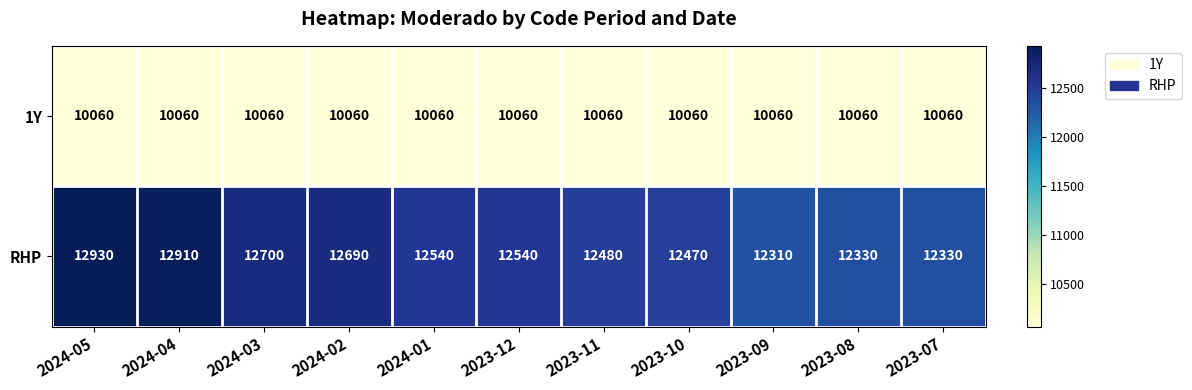

Reading left to right, transcribe all the data shown in this chart.

1Y: 10060	10060	10060	10060	10060	10060	10060	10060	10060	10060	10060
RHP: 12930	12910	12700	12690	12540	12540	12480	12470	12310	12330	12330